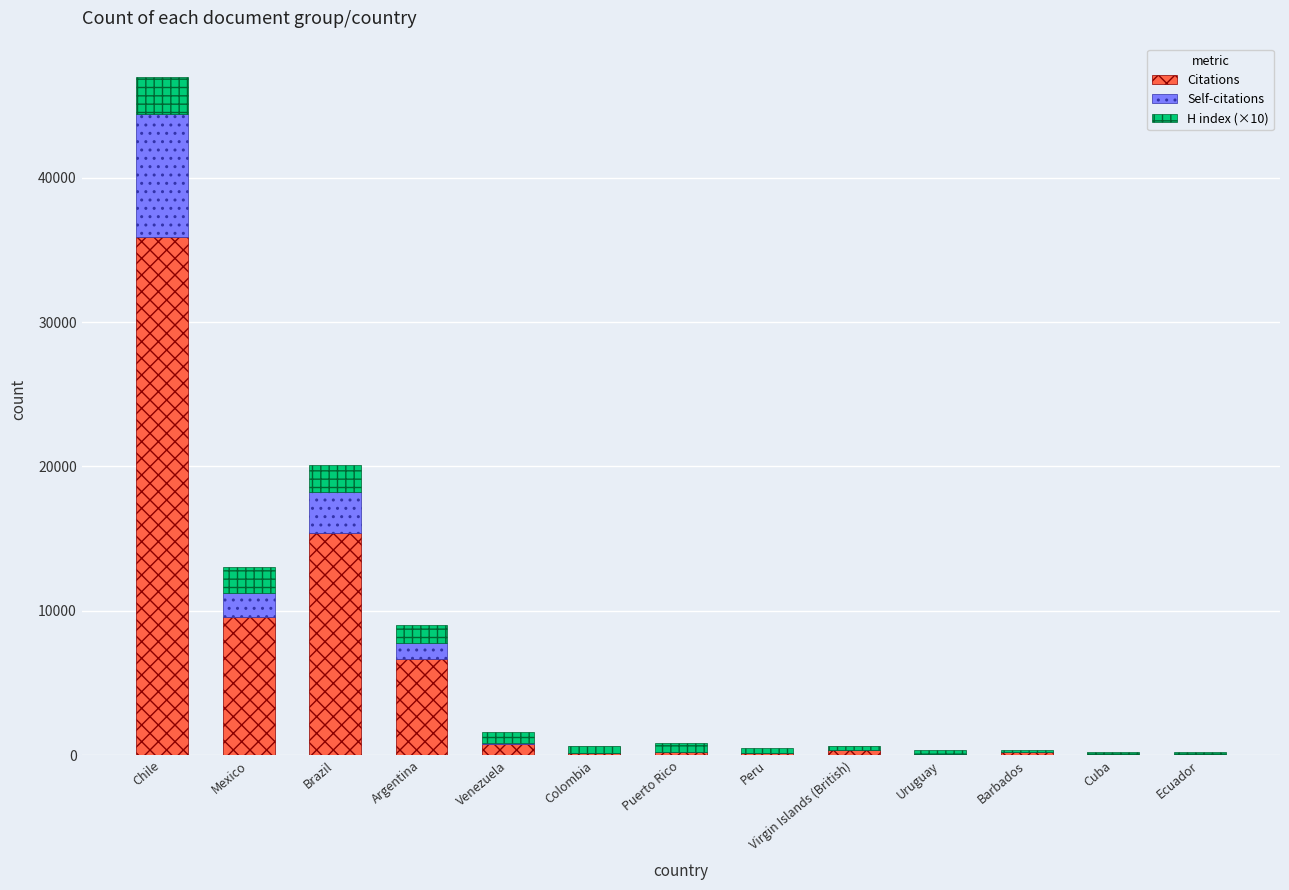

Is it true that Citations equals 9752 at Argentina?

False